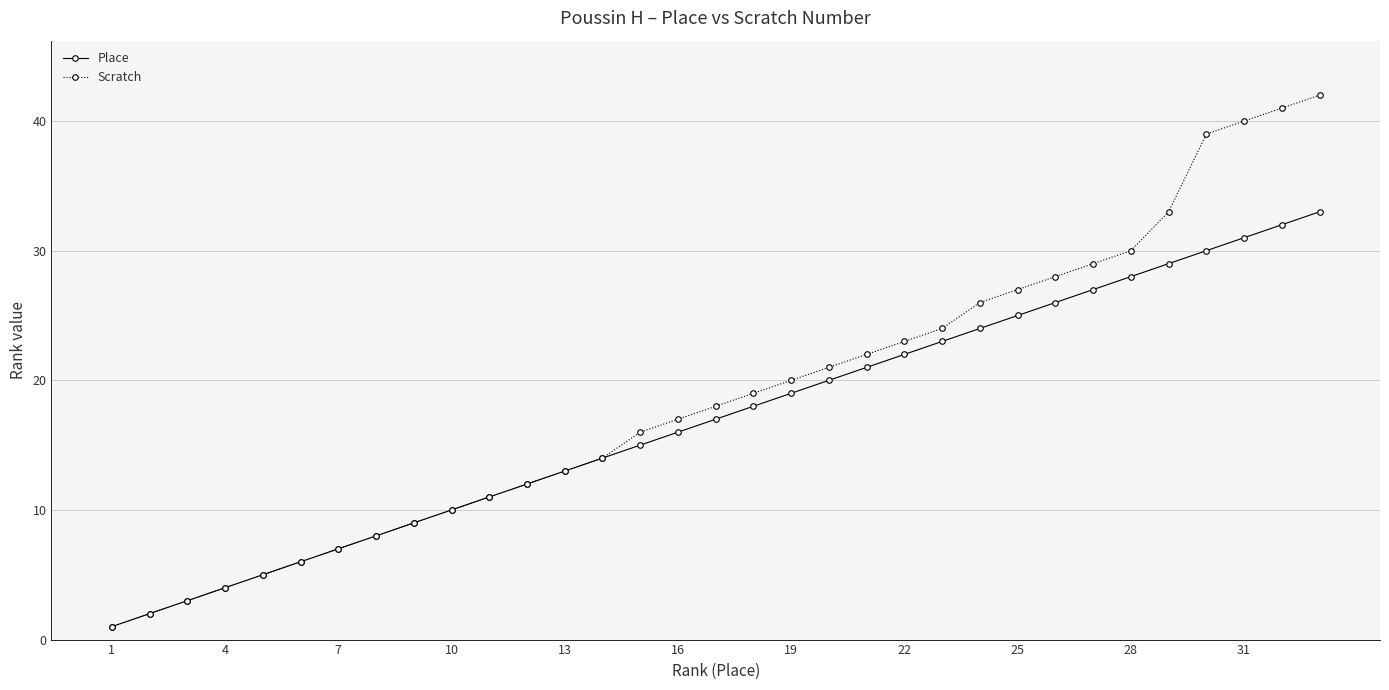

What is the value of the Scratch point at the 1st from the left?

1